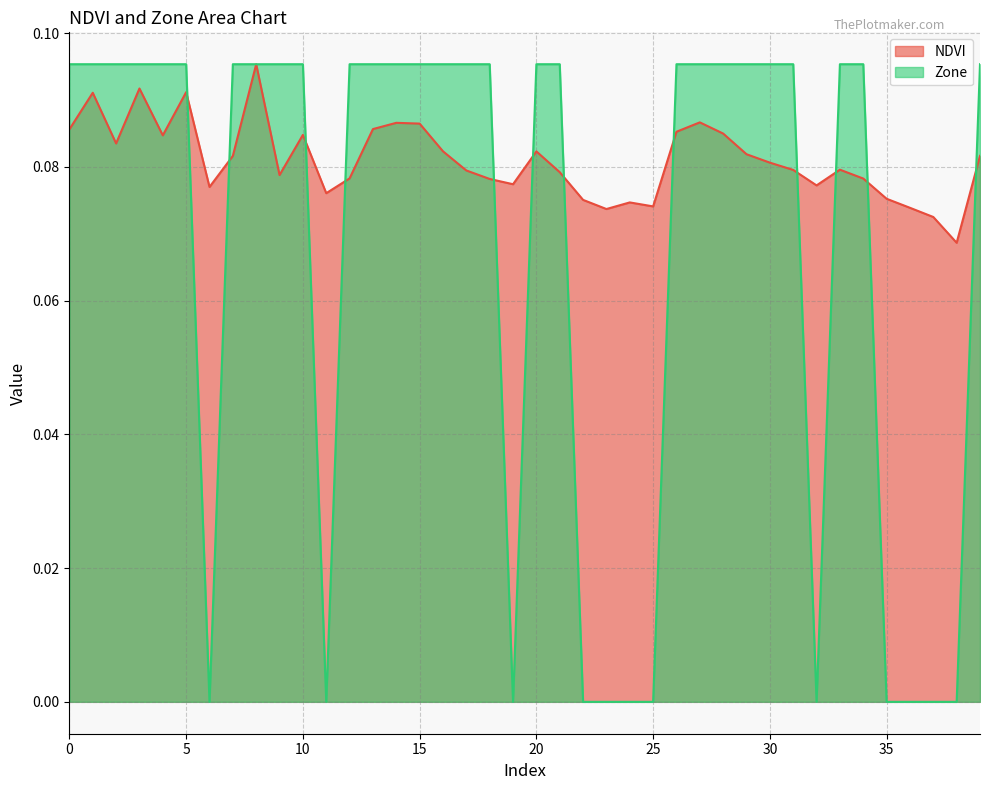

Between 24 and 31, which series saw the biggest shift?

Zone